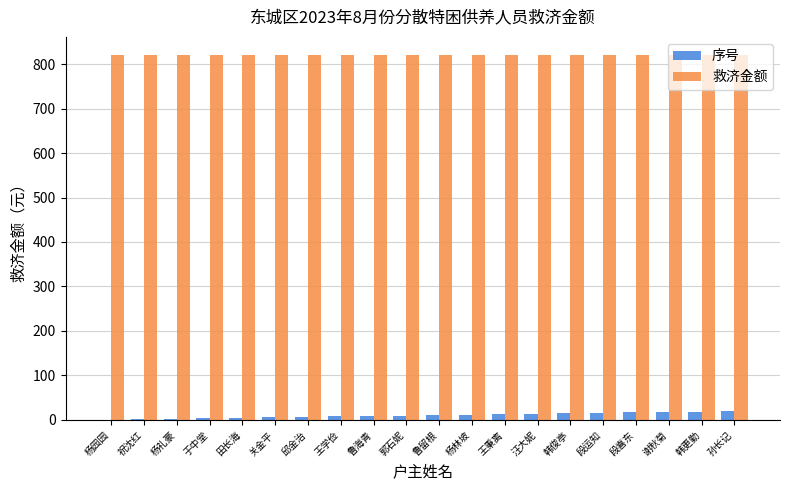

The value of 救济金额 at 于中堂 is 1437. True or false?

False